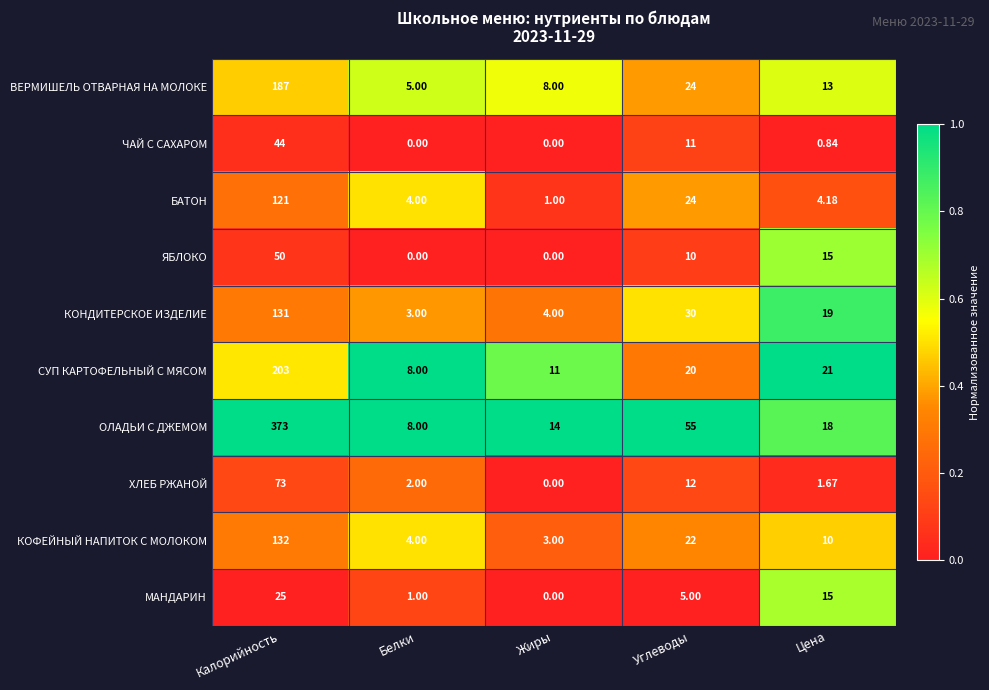

Which category has the highest value in the ХЛЕБ РЖАНОЙ series?

Калорийность